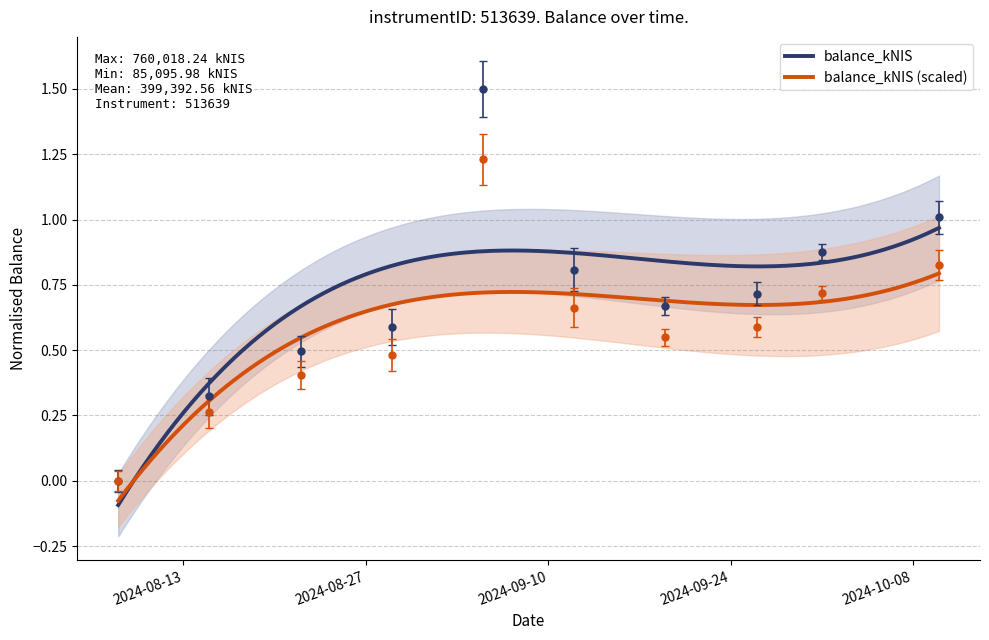

At which category does the data reach its first local valley?

2024-09-19